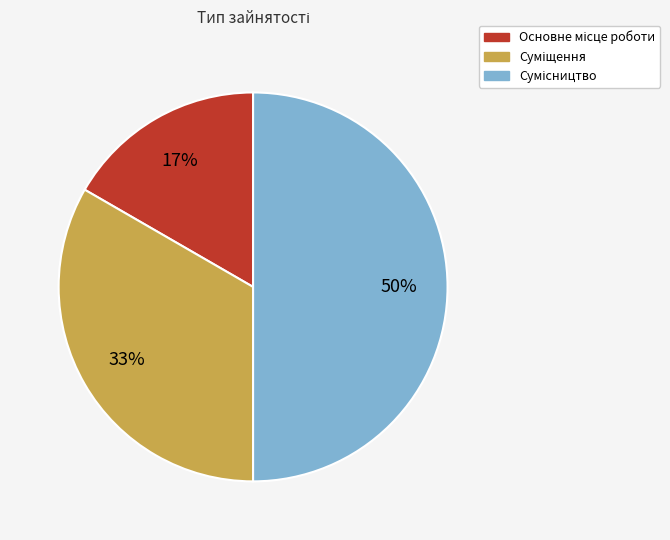

Count the number of slices in the pie.

3